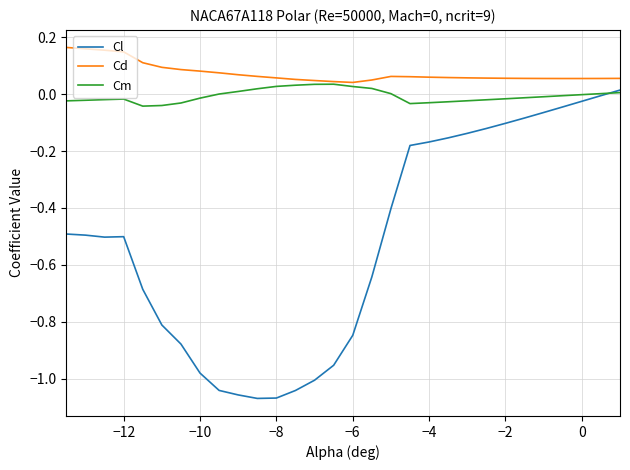

True or false: Cl and Cd cross at least once.

False